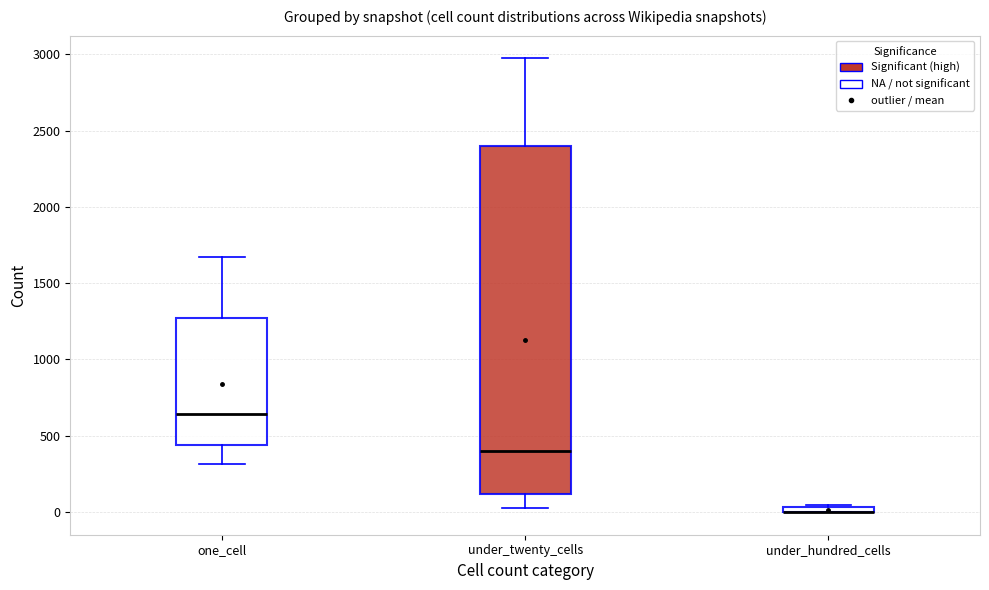

Which box is the tallest, from its lower edge to its upper edge?

under_twenty_cells